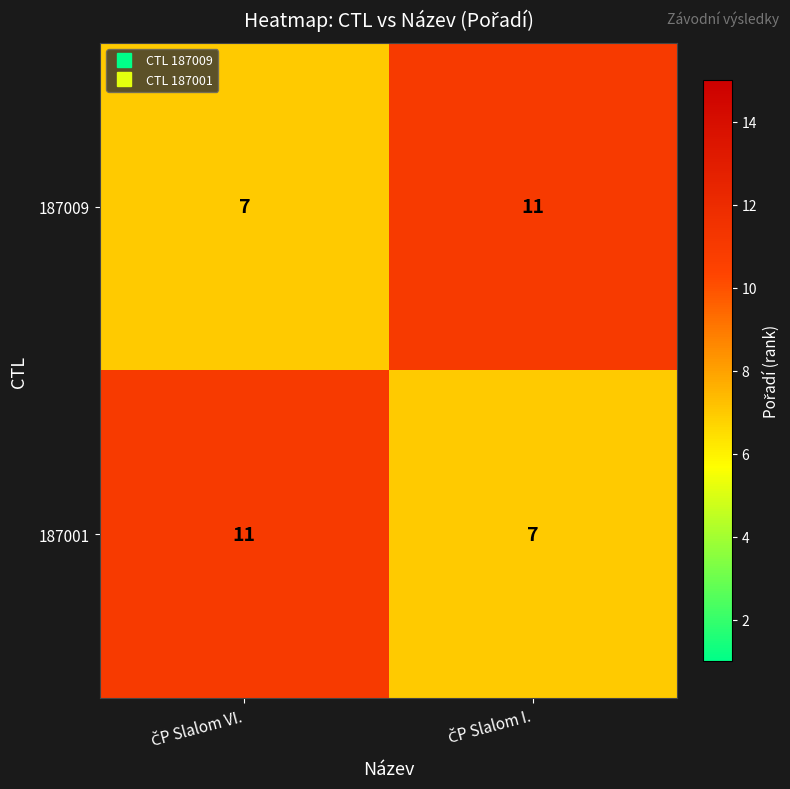

What is the average value of the 187001 series?

9